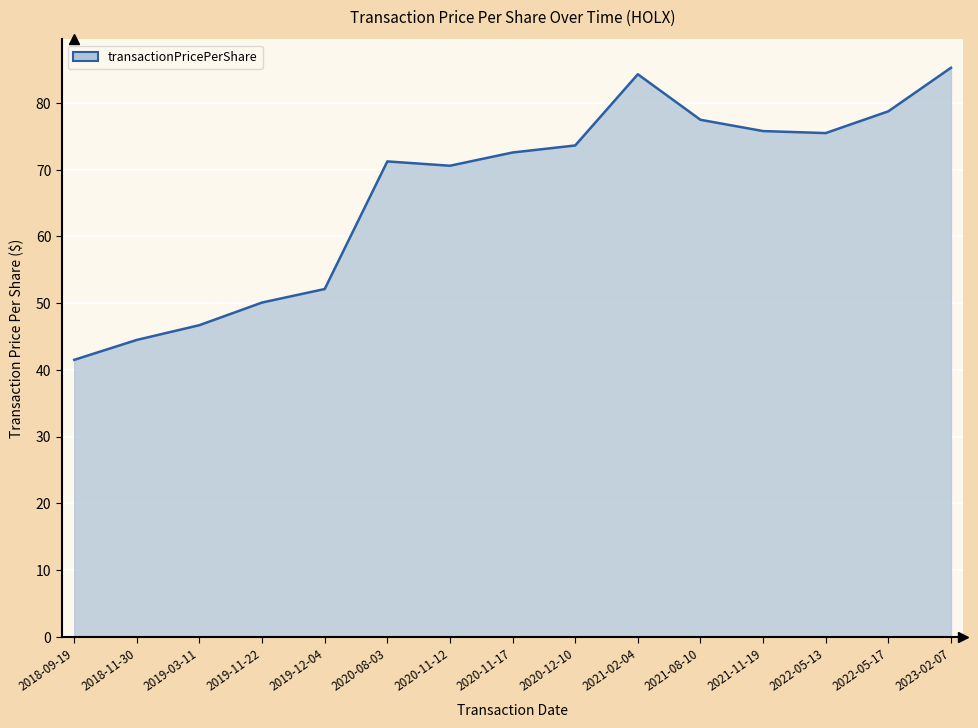

Where does the data first go above 72?

2020-11-17